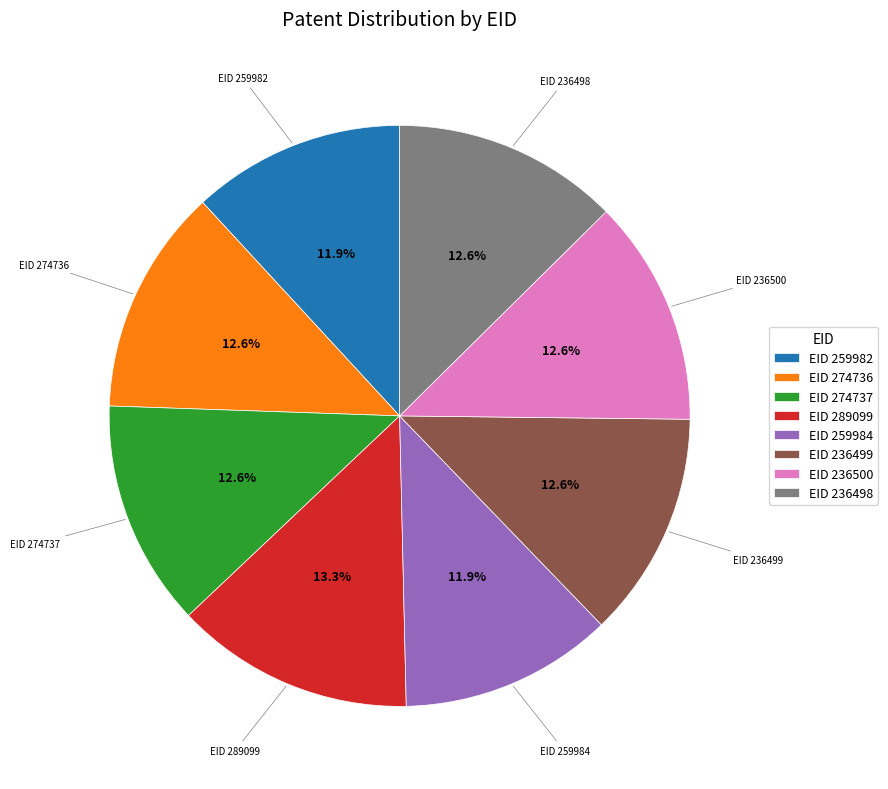

What percentage do EID 259984 and EID 236498 together represent?

24.5%